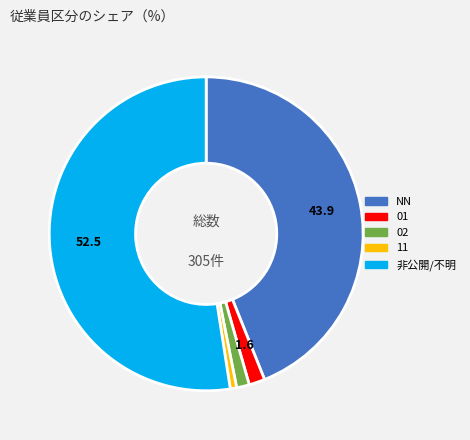

How many slices are in this pie chart?

5